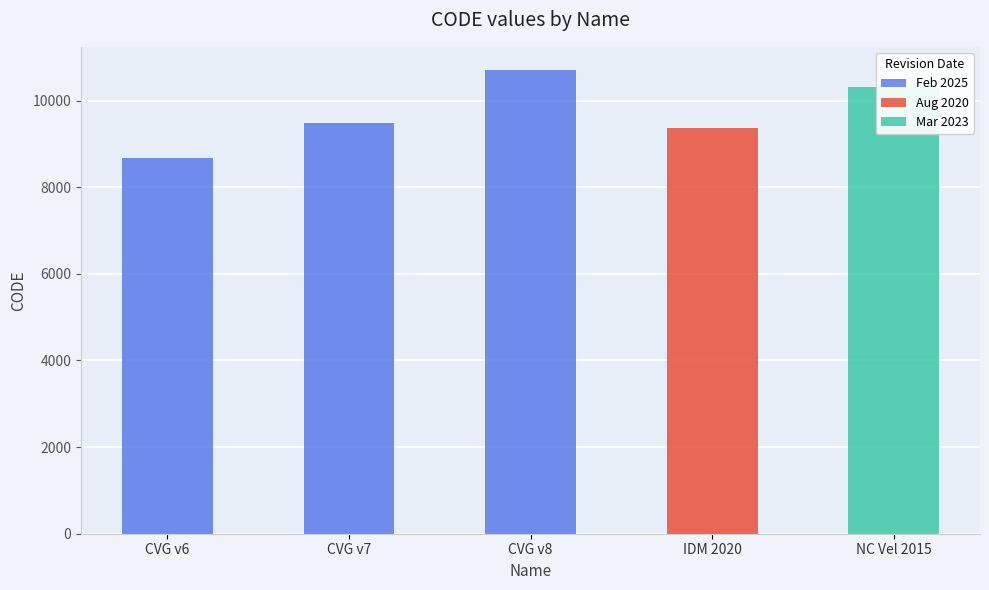

Reading right to left, extract all data points from this chart.

10323	9375	10707	9483	8676